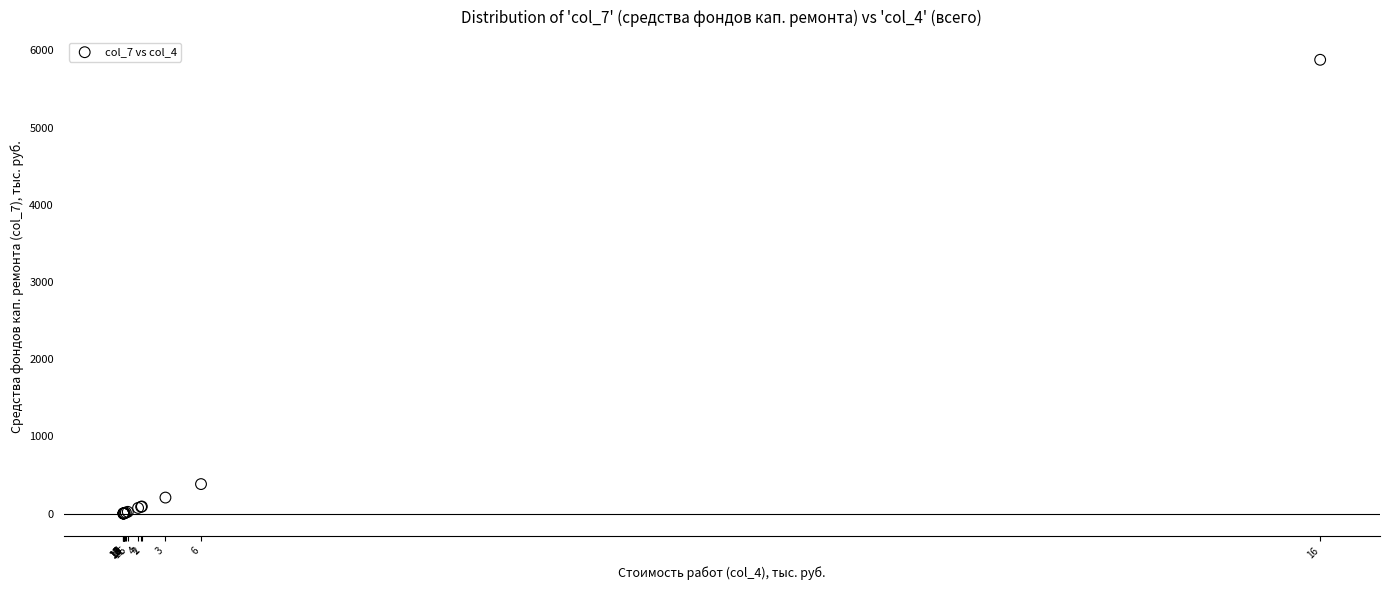

What Y value in the scatter plot is closest to 2939?

381.1